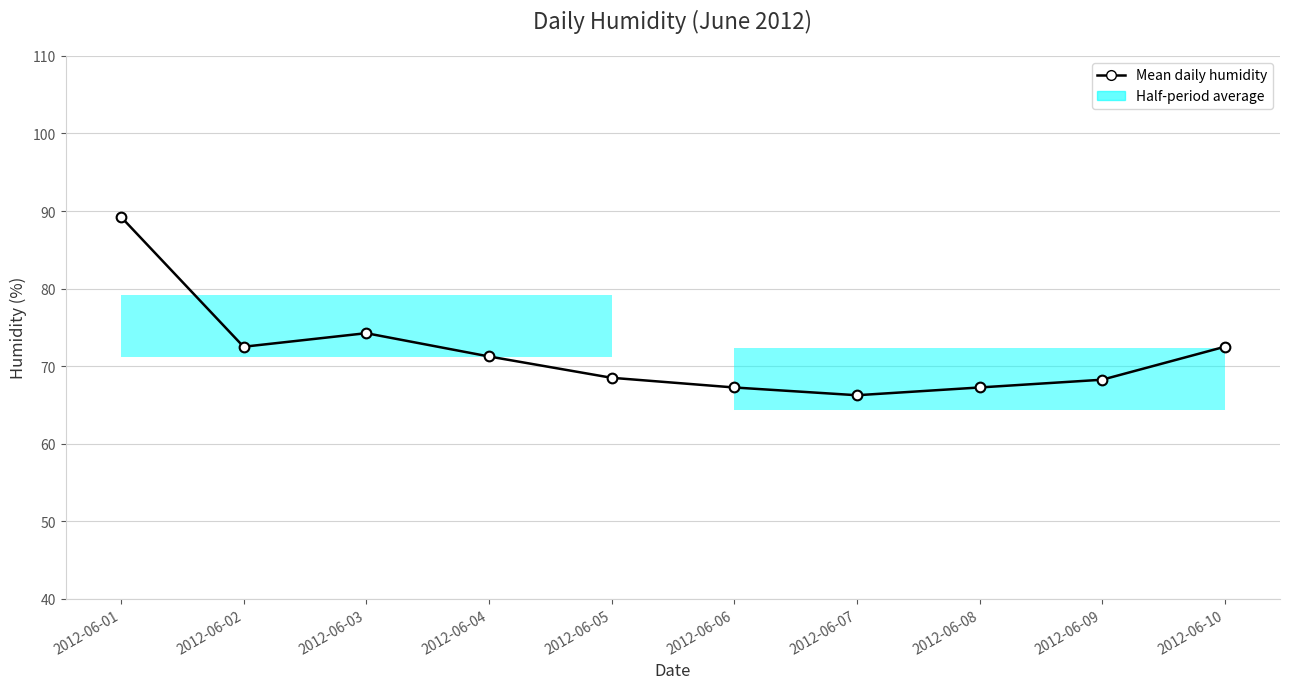

What is the minimum value shown in the chart?

66.2